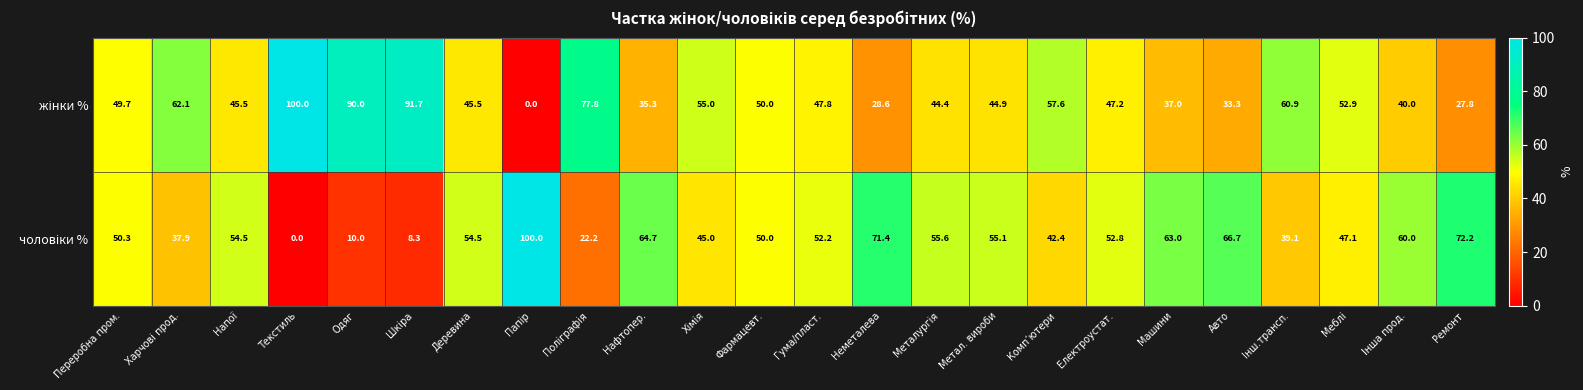

What is the difference between the highest and lowest values at Текстиль?

100.0